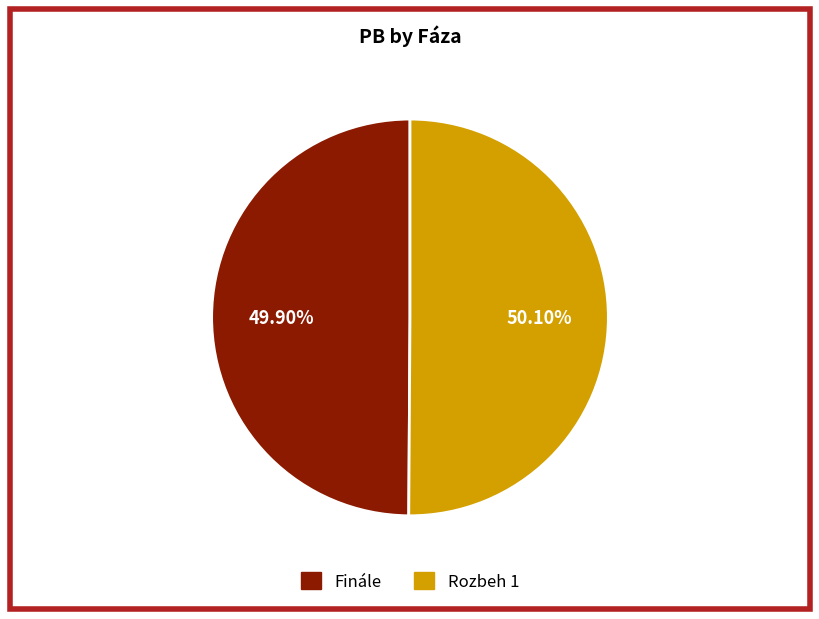

What portion of the pie excludes Finále?

50.1%